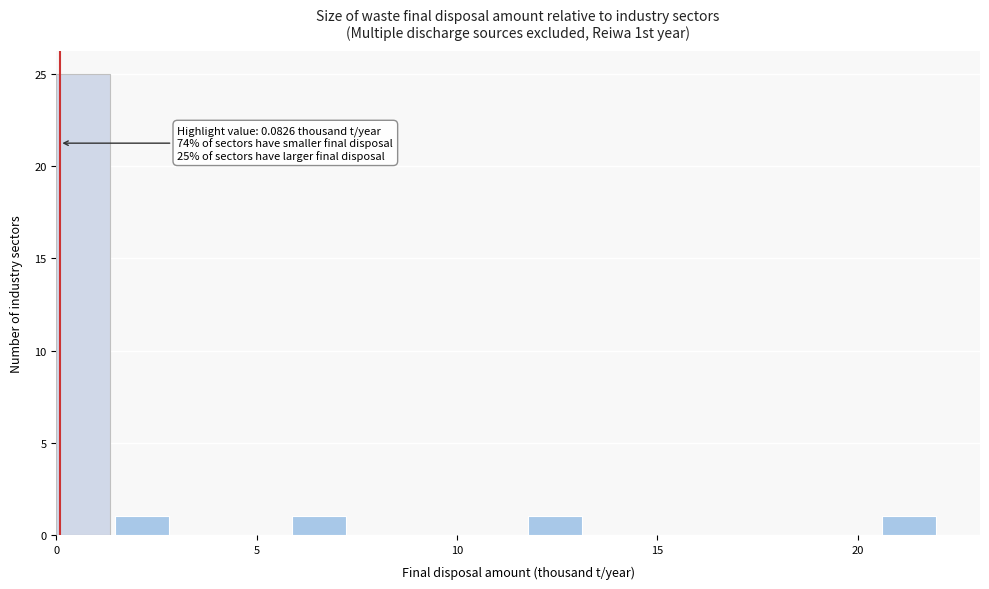

Around what value on the x-axis is the tallest bar? Give the approximate position of its centre, as read against the axis.

0.5